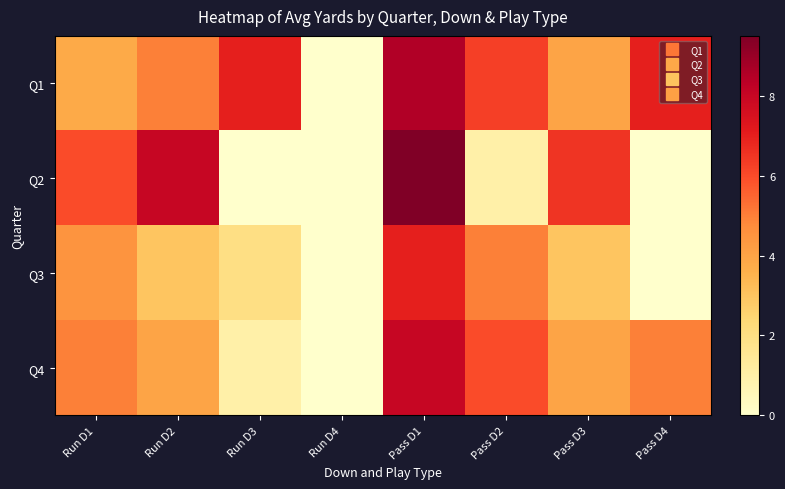

Reading right to left, extract all data points from this chart.

Q1: Pass D4=7.0	Pass D3=4.0	Pass D2=6.2	Pass D1=8.5	Run D4=0.0	Run D3=7.0	Run D2=5.0	Run D1=3.8
Q2: Pass D4=0.0	Pass D3=6.5	Pass D2=1.0	Pass D1=9.5	Run D4=0.0	Run D3=0.0	Run D2=8.0	Run D1=6.0
Q3: Pass D4=0.0	Pass D3=3.0	Pass D2=5.0	Pass D1=7.0	Run D4=0.0	Run D3=2.0	Run D2=3.0	Run D1=4.5
Q4: Pass D4=5.0	Pass D3=4.0	Pass D2=6.0	Pass D1=8.0	Run D4=0.0	Run D3=1.0	Run D2=4.0	Run D1=5.0